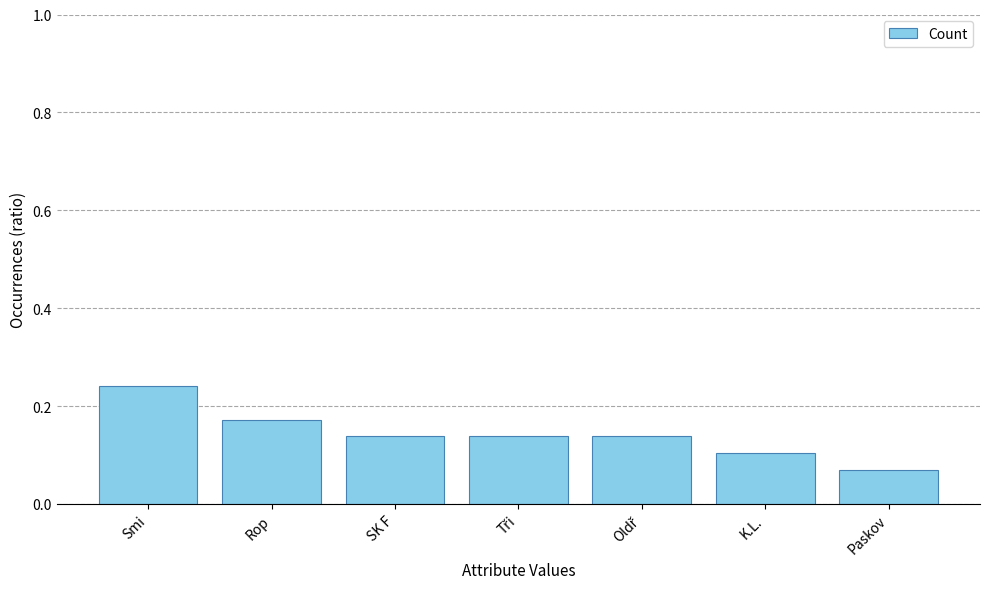

Does the chart contain any negative values?

No